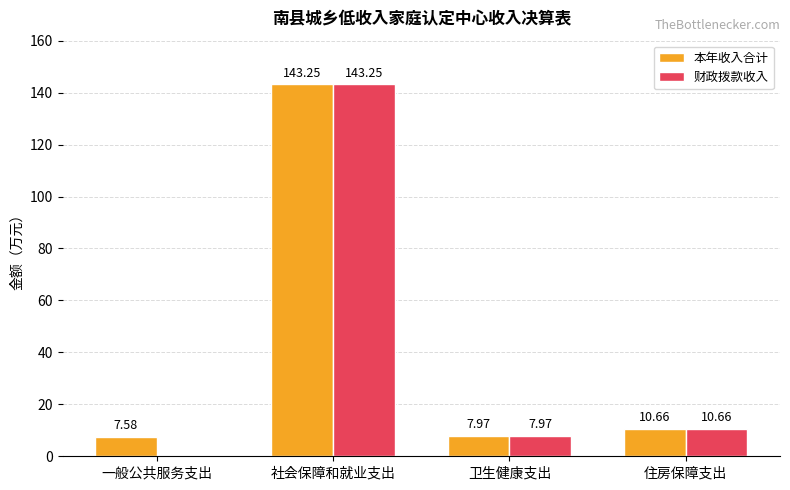

Where does the 财政拨款收入 series first go above 10?

社会保障和就业支出